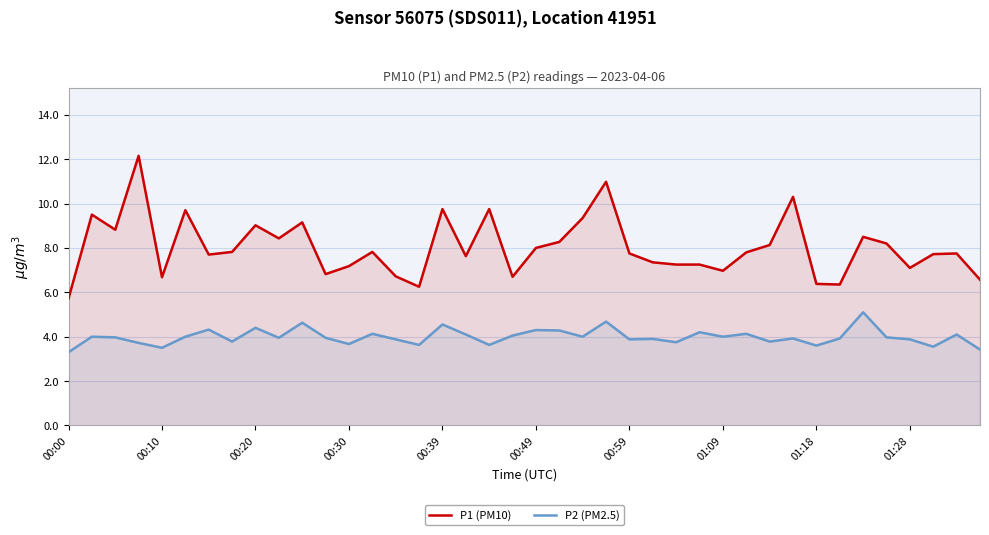

Where is P1 (PM10) nearest to the value 8?

00:49